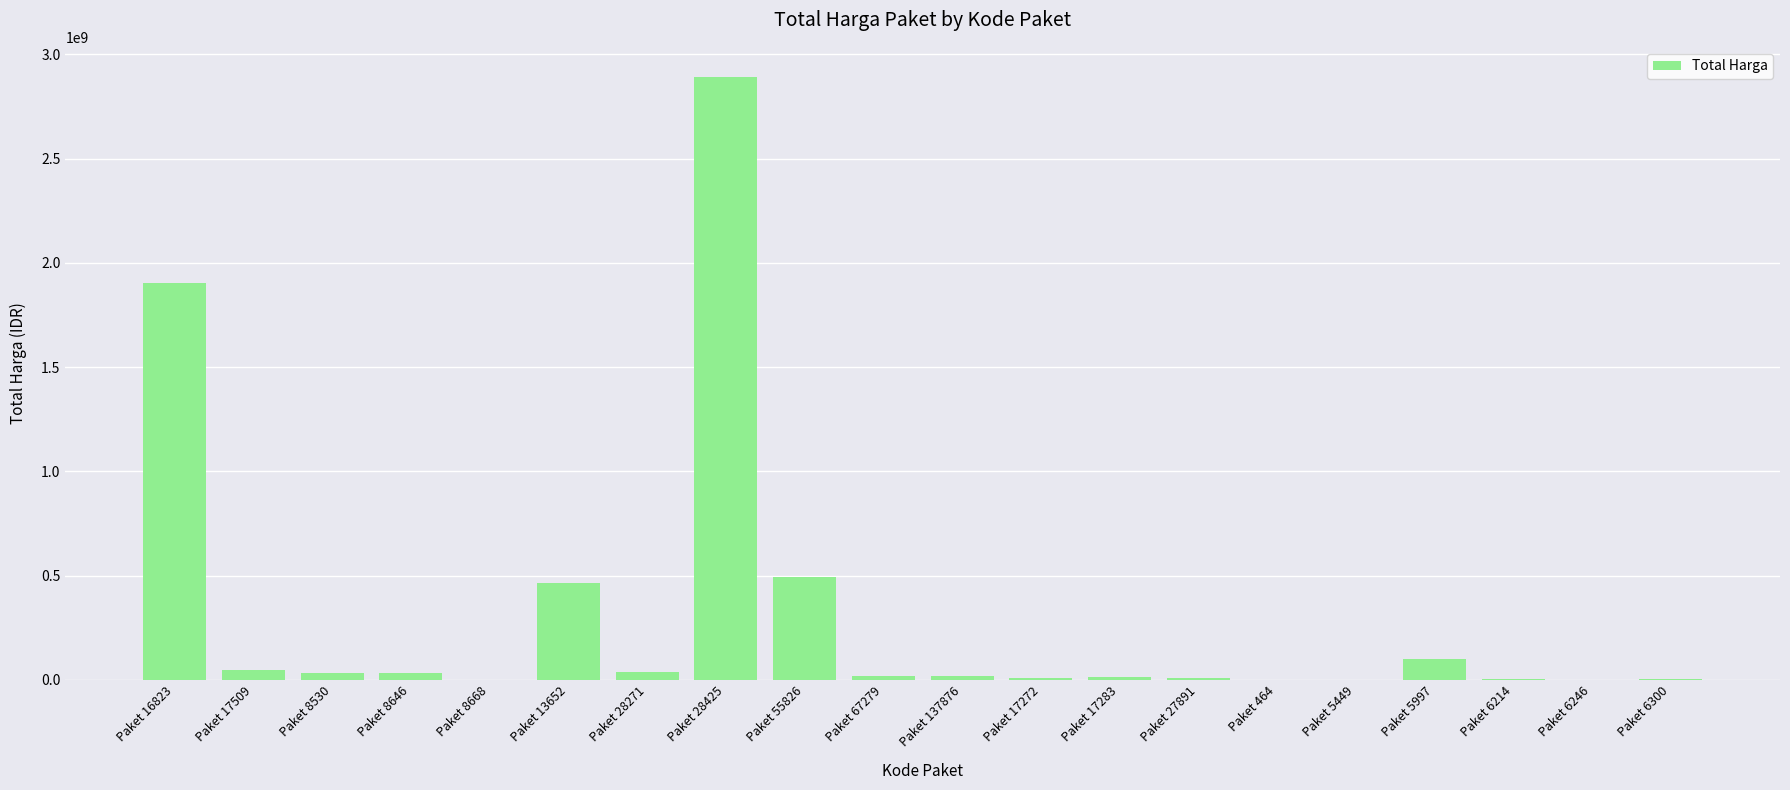

Where is the data nearest to the value 1446100000?

Paket 16823